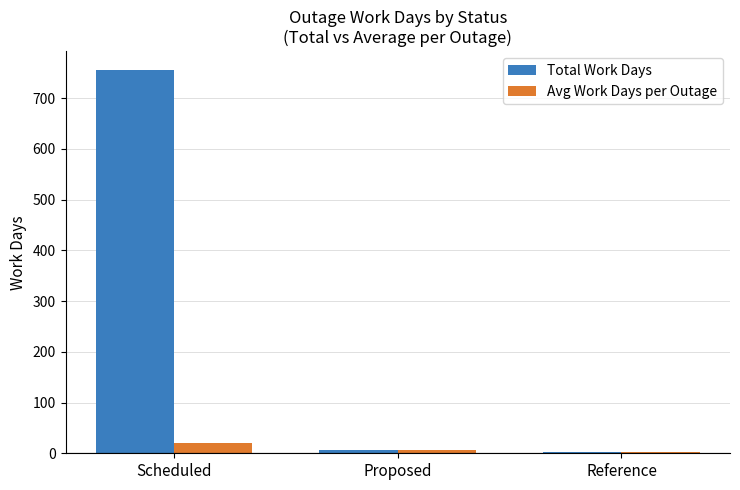

What is the lowest value of the Total Work Days series?

3.0